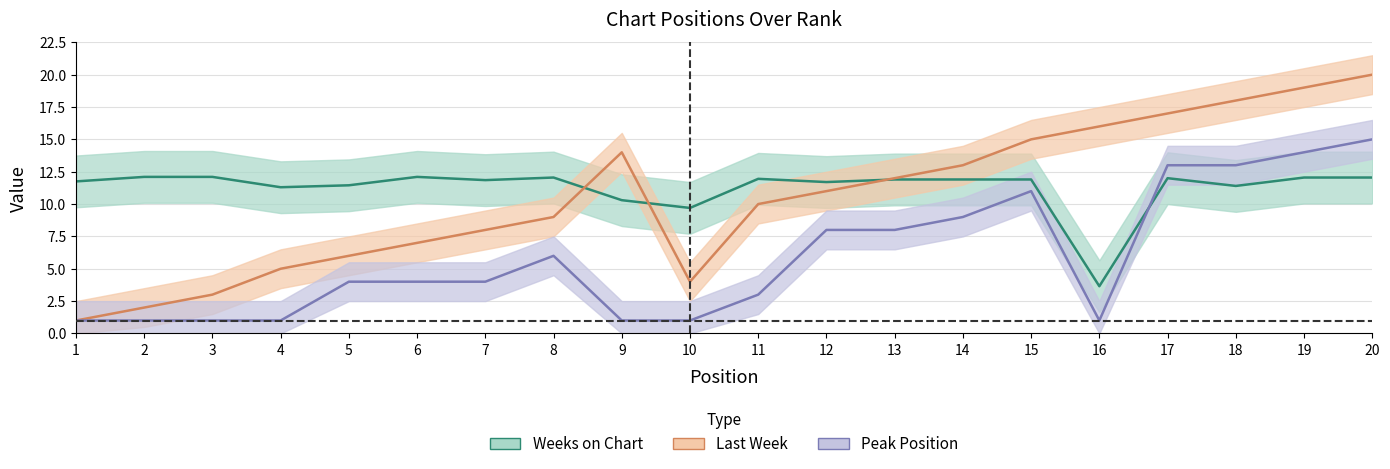

Which series has the largest total across all categories?

Weeks on Chart